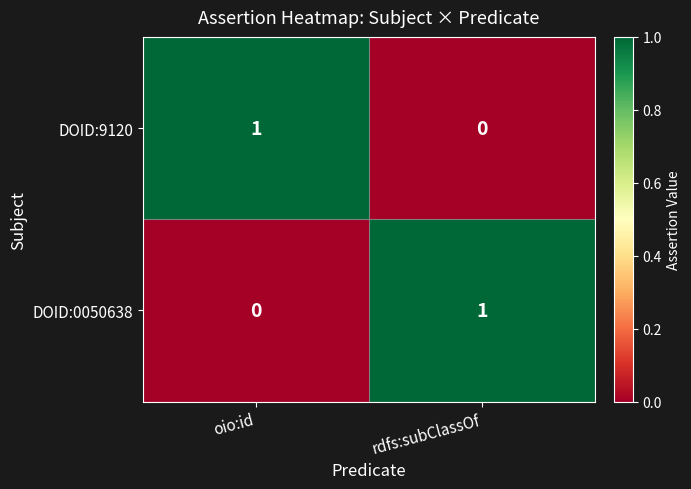

The value of DOID:0050638 at rdfs:subClassOf is 1. True or false?

True